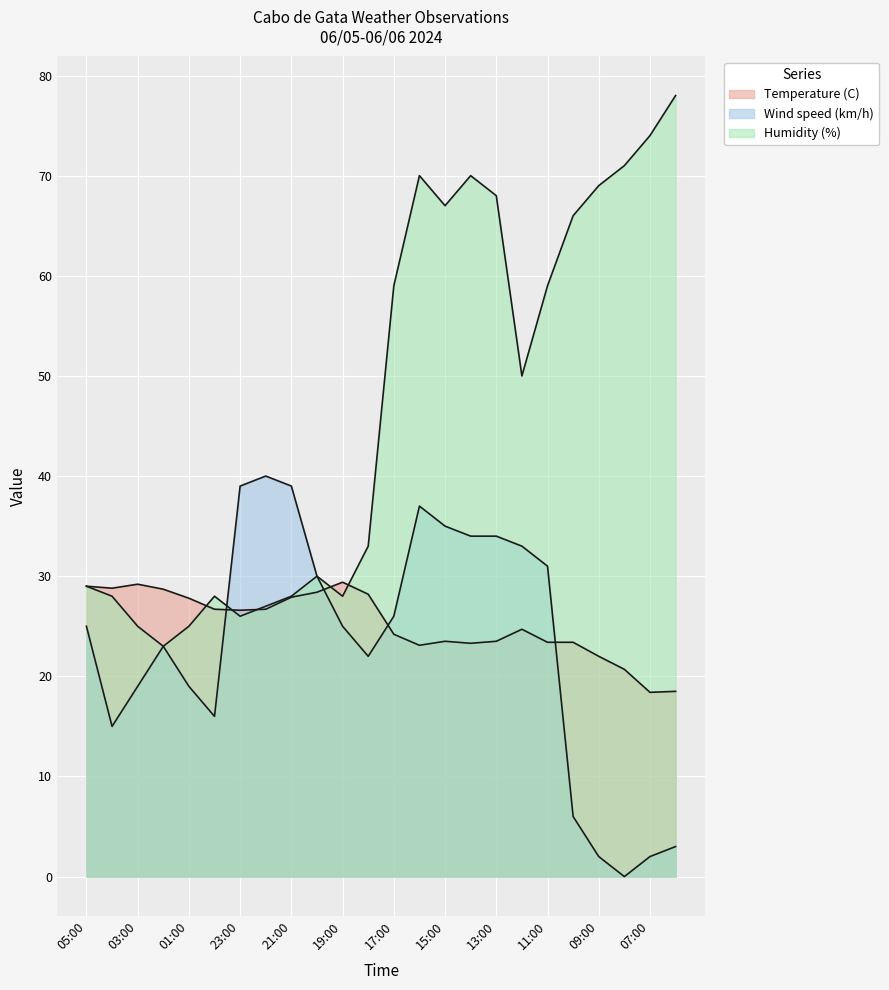

Where is the first local minimum for Temperature (C)?

04:00